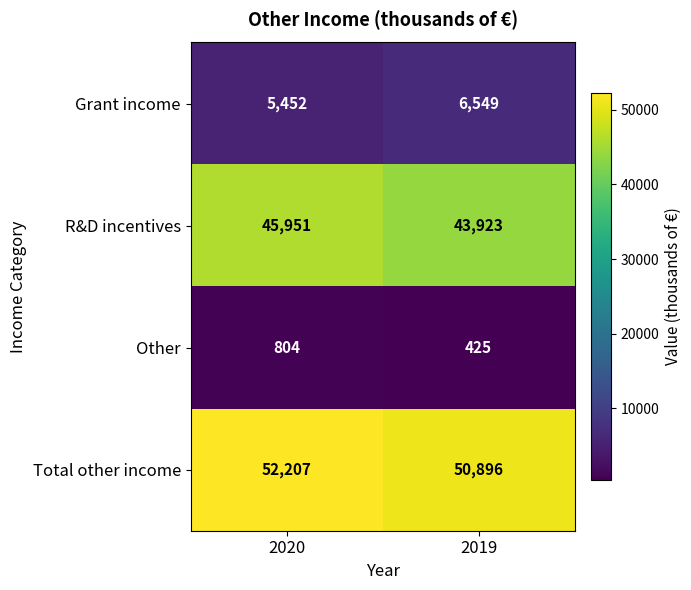

What is the difference between the maximum and minimum values in the Grant income series?

1097